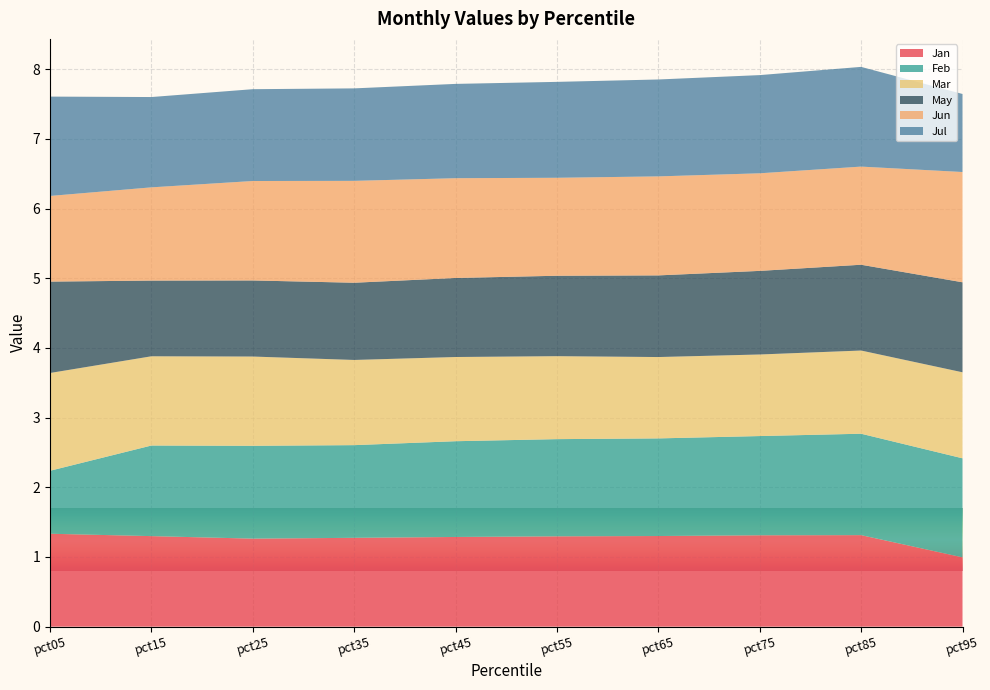

Reading right to left, list all the values displayed in this chart.

Jan: 1.0	1.3	1.3	1.3	1.3	1.3	1.3	1.3	1.3	1.3
Feb: 1.4	1.5	1.4	1.4	1.4	1.4	1.3	1.3	1.3	0.9
Mar: 1.2	1.2	1.2	1.2	1.2	1.2	1.2	1.3	1.3	1.4
May: 1.3	1.2	1.2	1.2	1.2	1.1	1.1	1.1	1.1	1.3
Jun: 1.6	1.4	1.4	1.4	1.4	1.4	1.5	1.4	1.3	1.2
Jul: 1.1	1.4	1.4	1.4	1.4	1.4	1.3	1.3	1.3	1.4